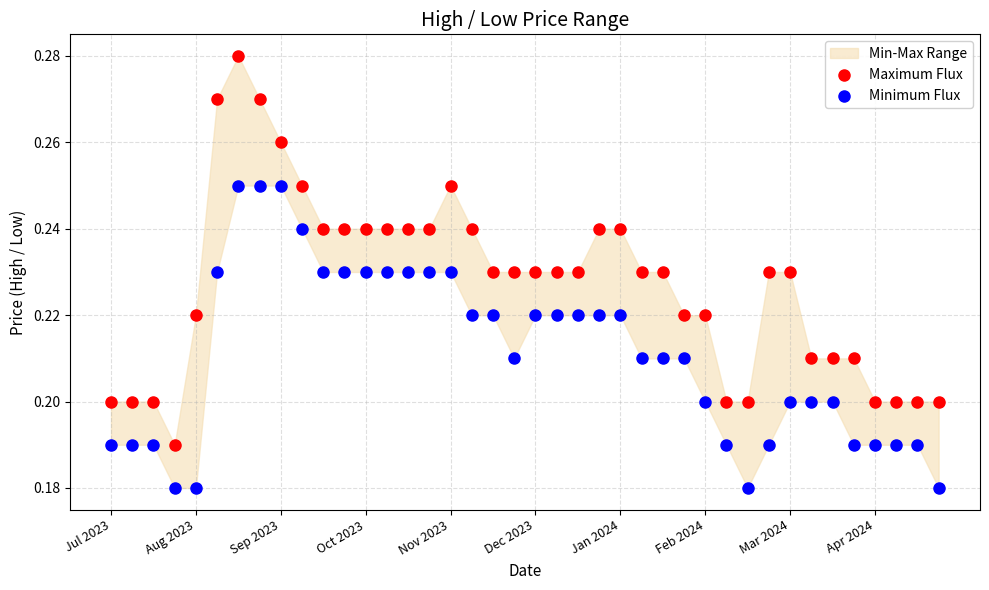

Which series has the largest Y range (max minus min)?

Maximum Flux